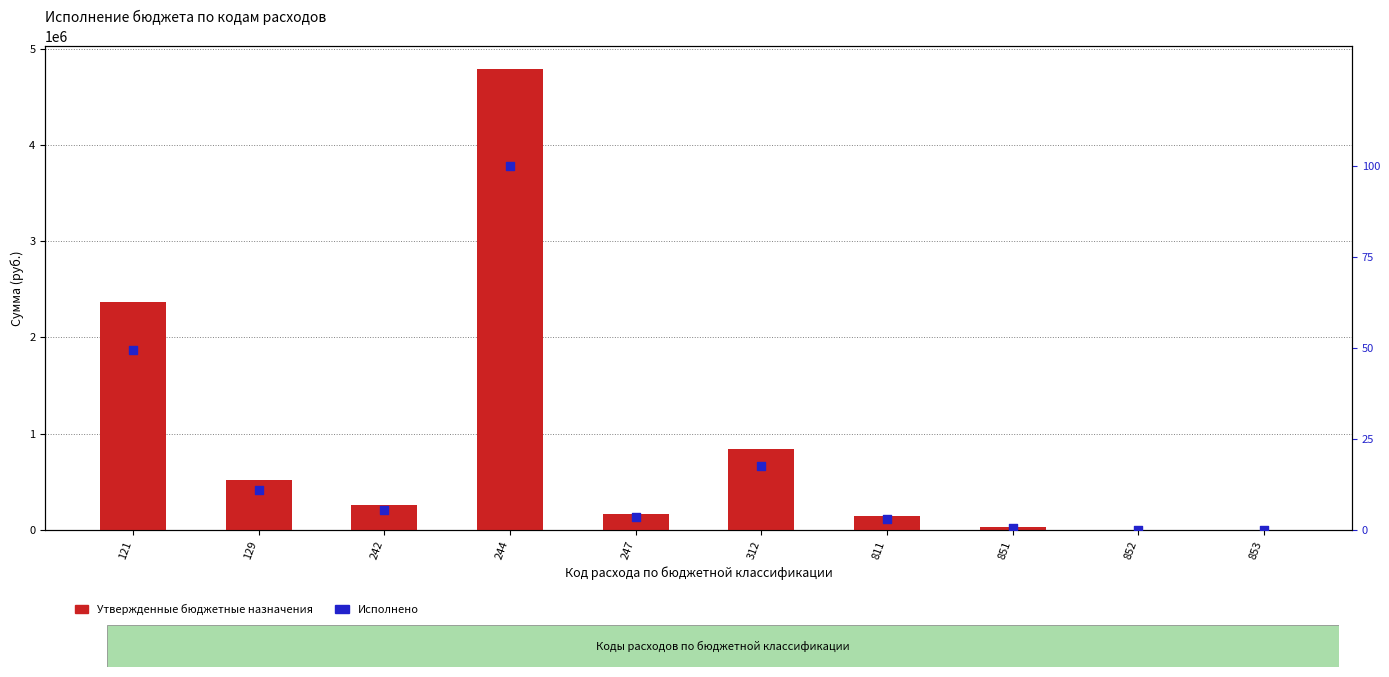

What are all the series names shown in the legend?

Утвержденные бюджетные назначения, Исполнено